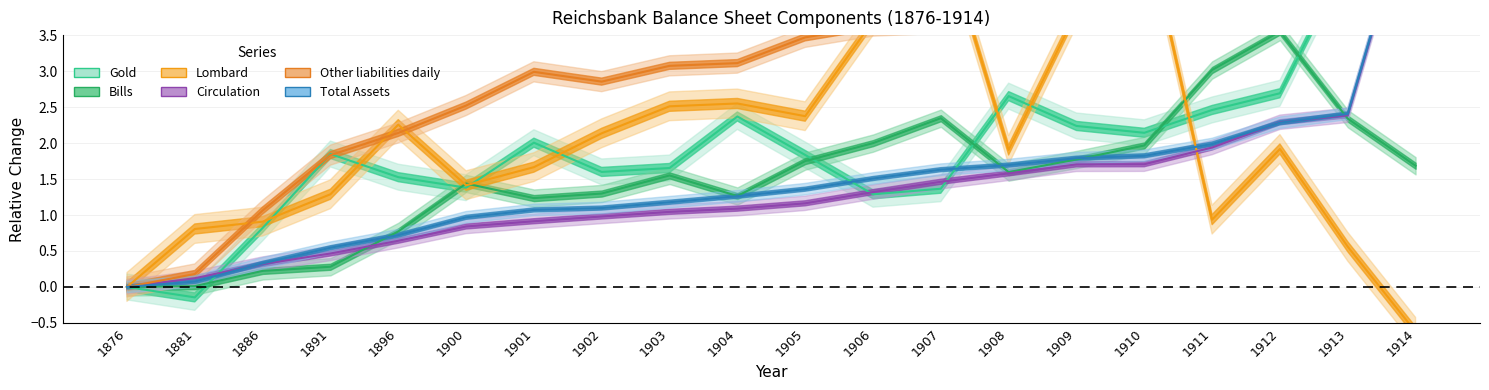

Which label corresponds to the smallest value in the chart?

1914